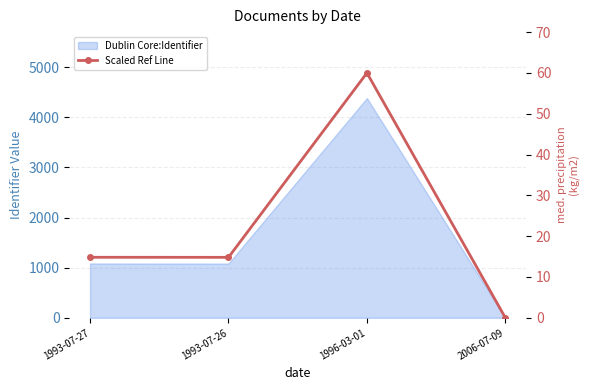

List the labels in order of value, largest first.

1996-03-01, 1993-07-27, 1993-07-26, 2006-07-09